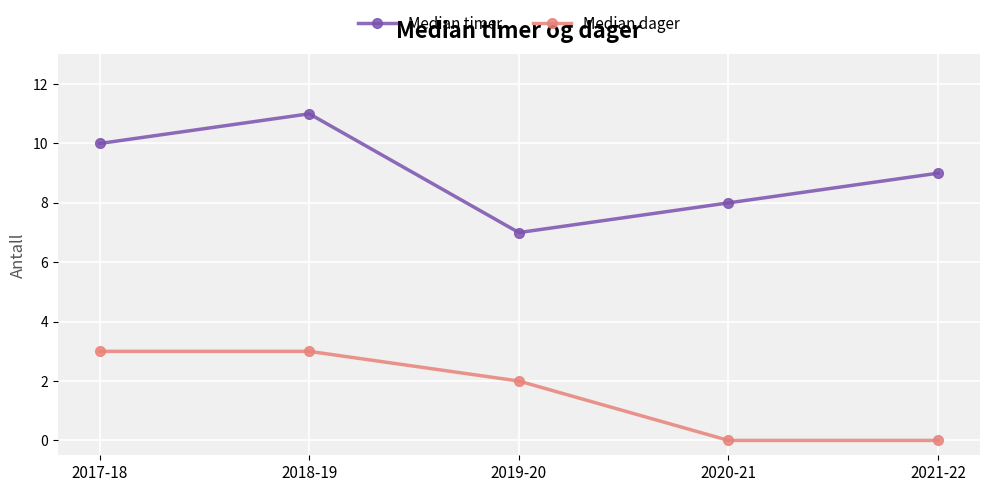

Reading left to right, what are all the values shown in this chart?

Median timer: 2017-18=10	2018-19=11	2019-20=7	2020-21=8	2021-22=9
Median dager: 2017-18=3	2018-19=3	2019-20=2	2020-21=0	2021-22=0